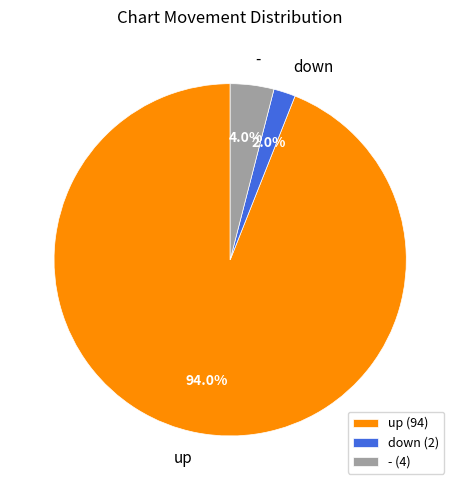

Which category has the biggest portion of the pie?

up